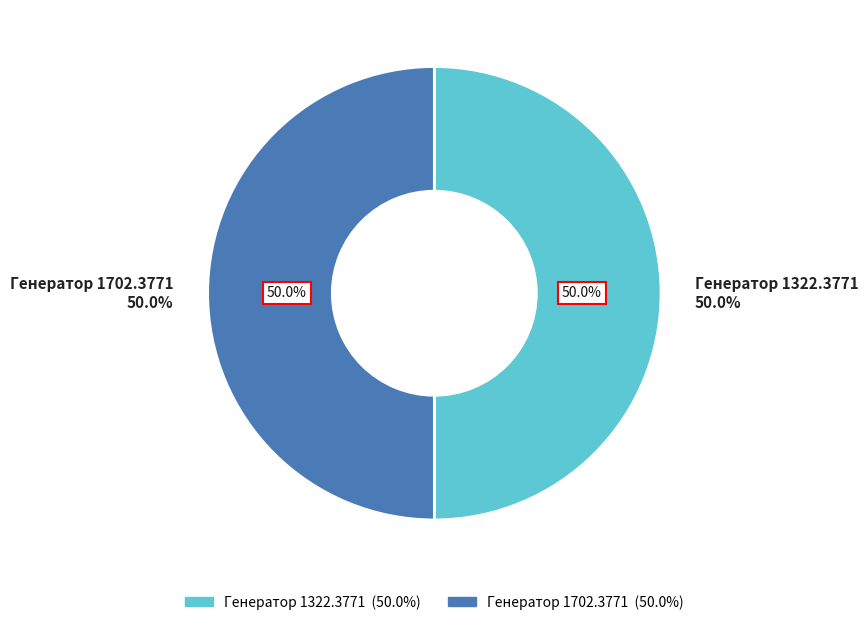

Rank the categories by value from lowest to highest.

Генератор 1322.3771, Генератор 1702.3771